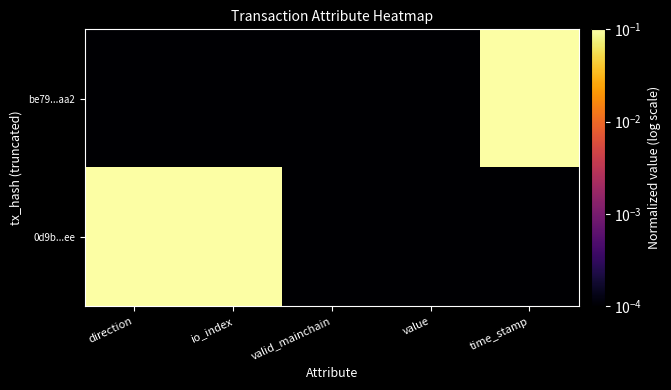

List the series in order of their overall mean, lowest first.

be79...aa2, 0d9b...ee